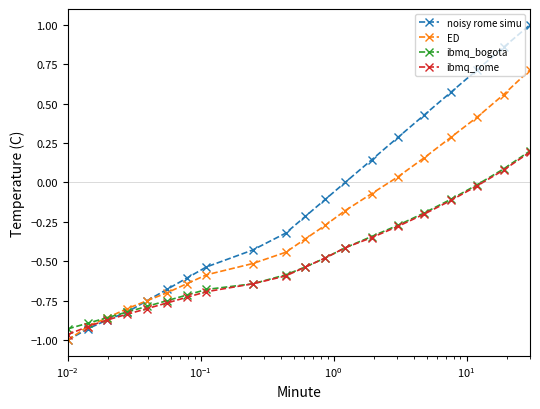

What is the maximum value for noisy rome simu?

1.0